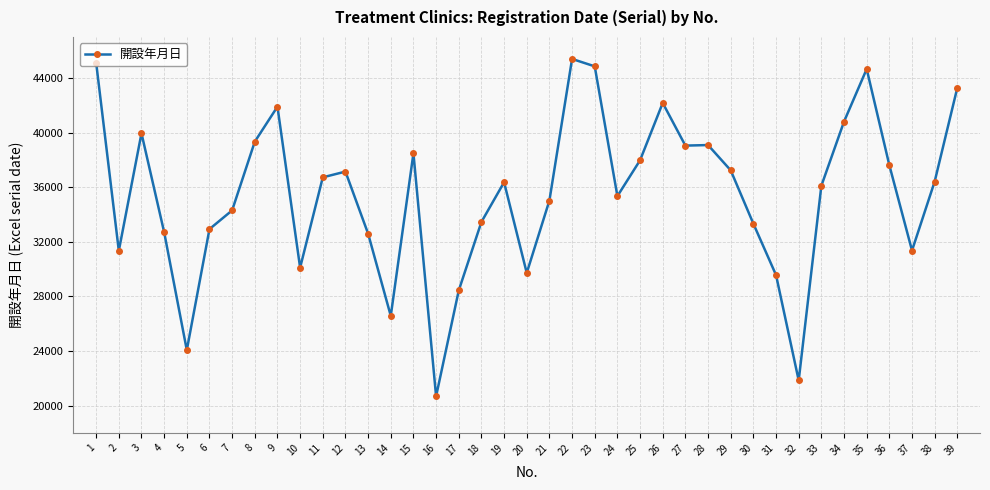

Where is the first local maximum?

3